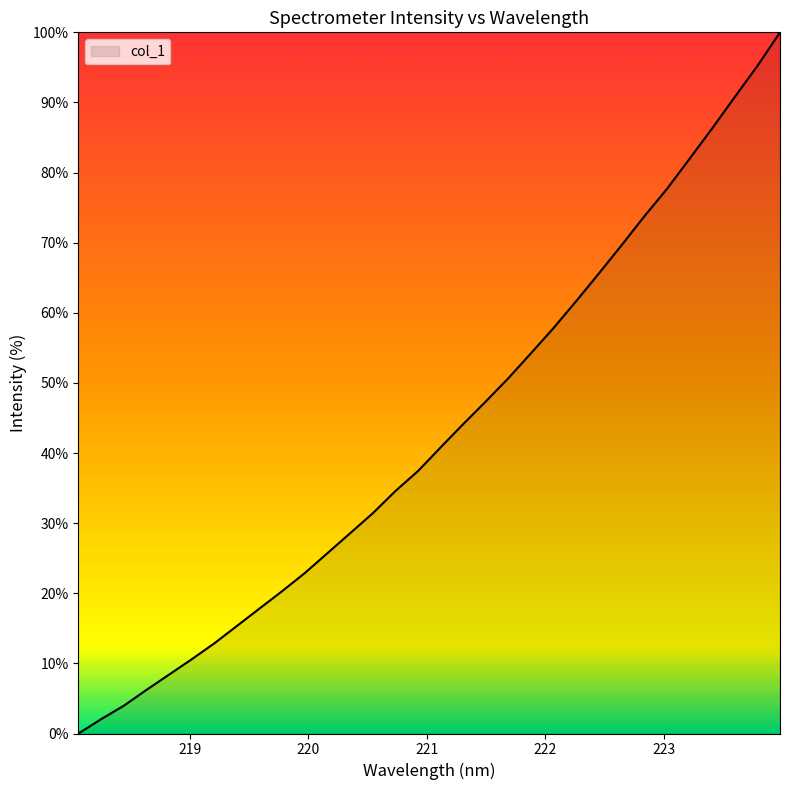

What is the difference between the maximum and minimum values?

100.0